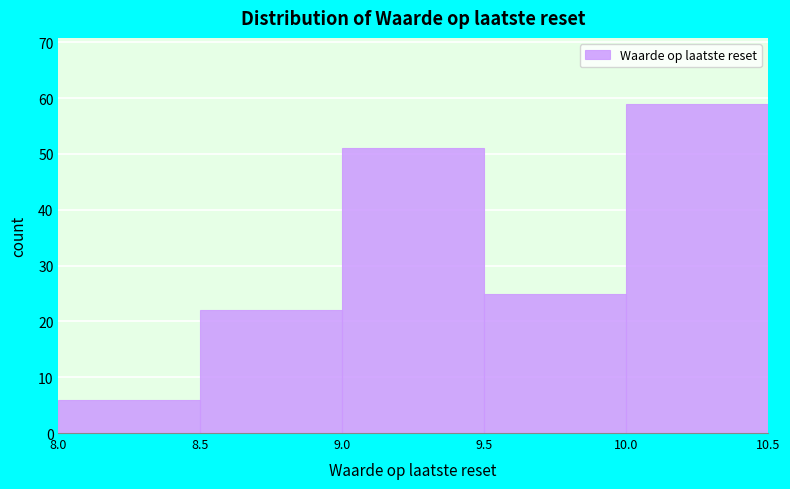

Over which range of the x-axis is the bar tallest?

10.0 to 10.5